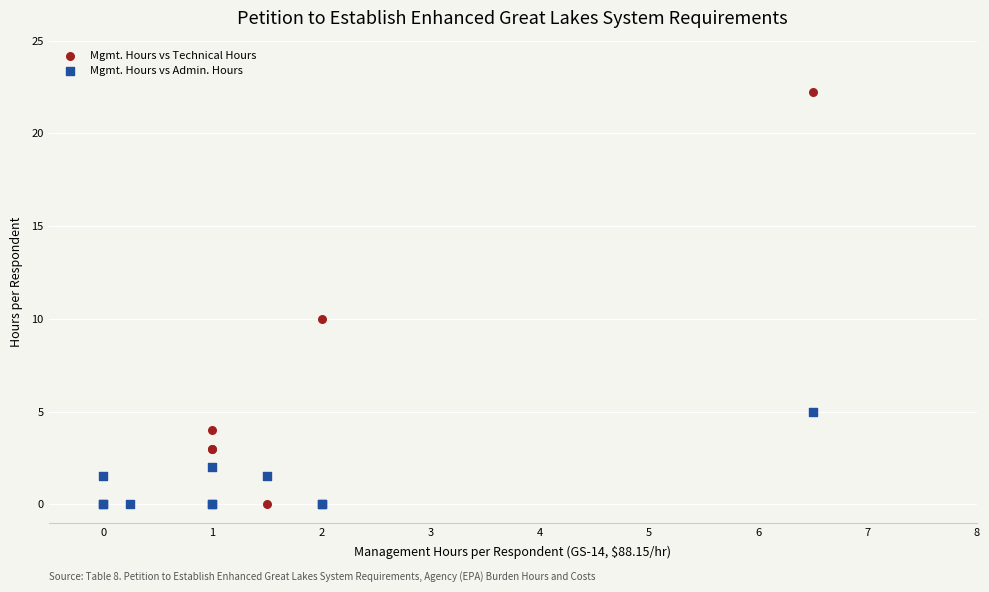

Which series contains the highest Y value?

Mgmt. Hours vs Technical Hours